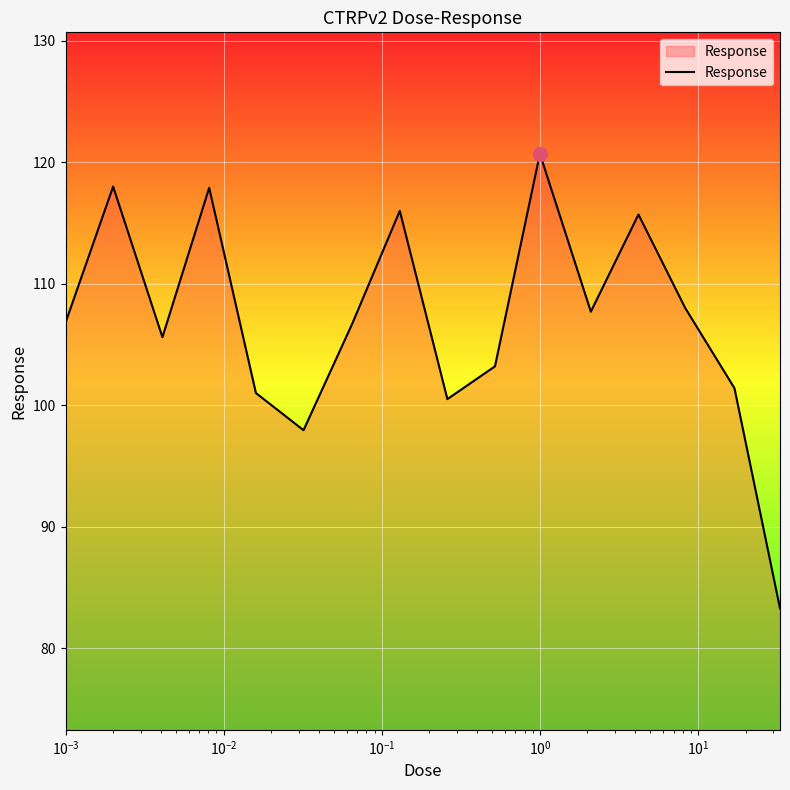

What is the minimum value shown in the chart?

83.3